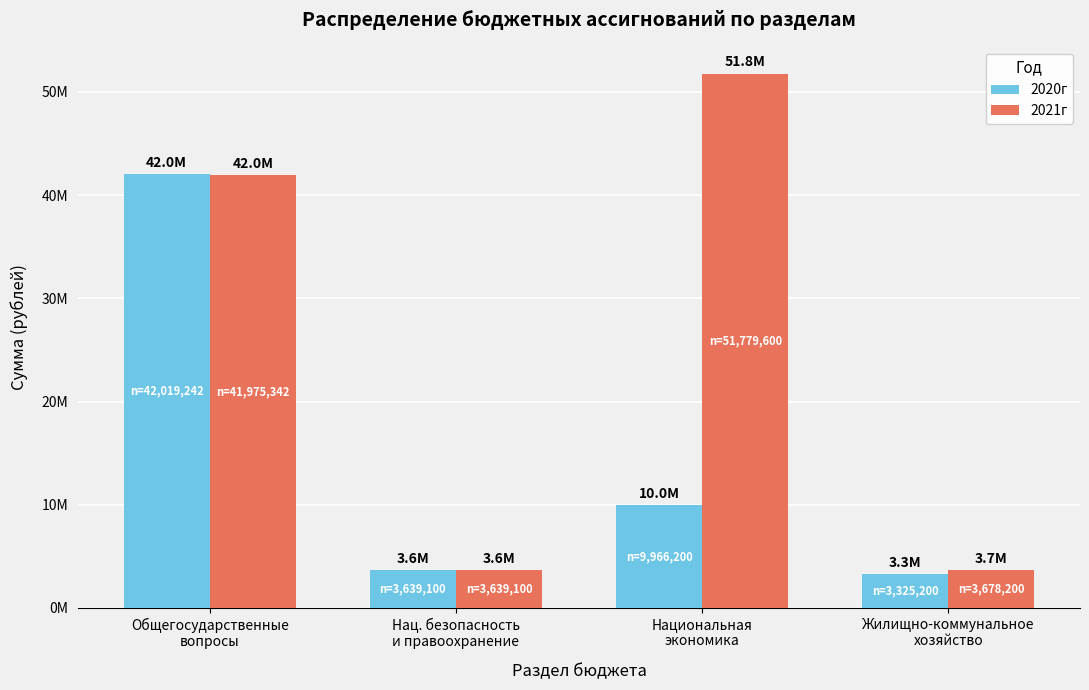

What are all the series names shown in the legend?

2020г, 2021г